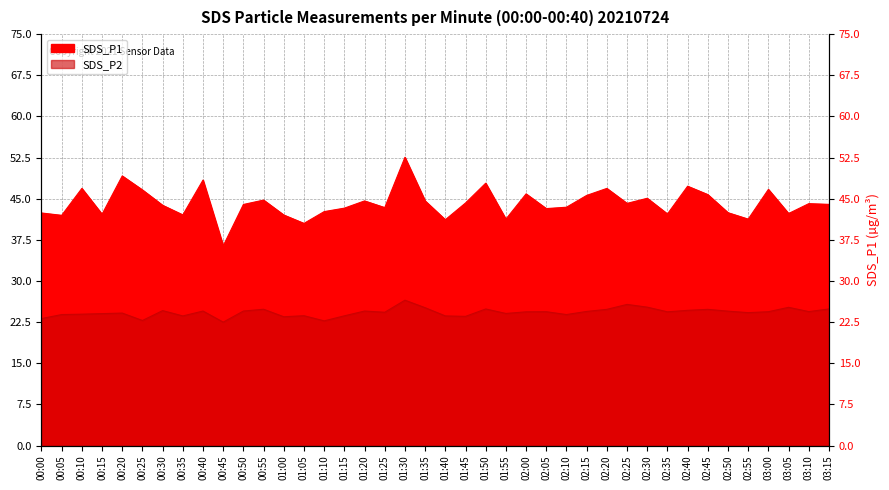

True or false: SDS_P2 has more than 2 points higher than both neighbors.

True